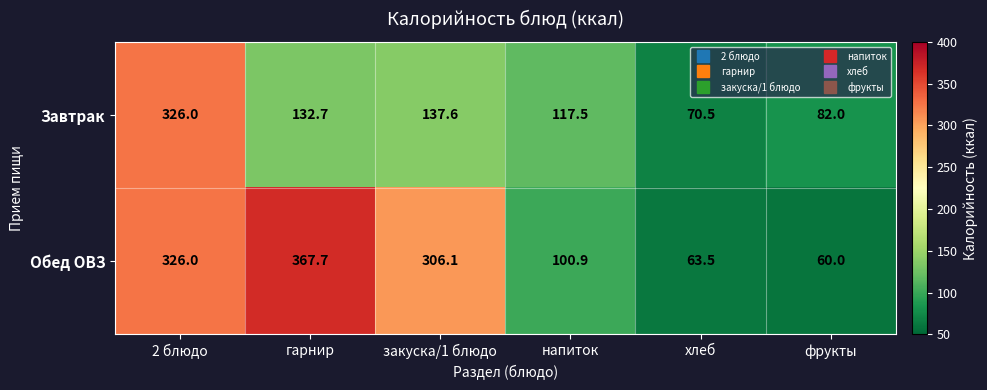

What is the minimum value shown in the chart?

60.0